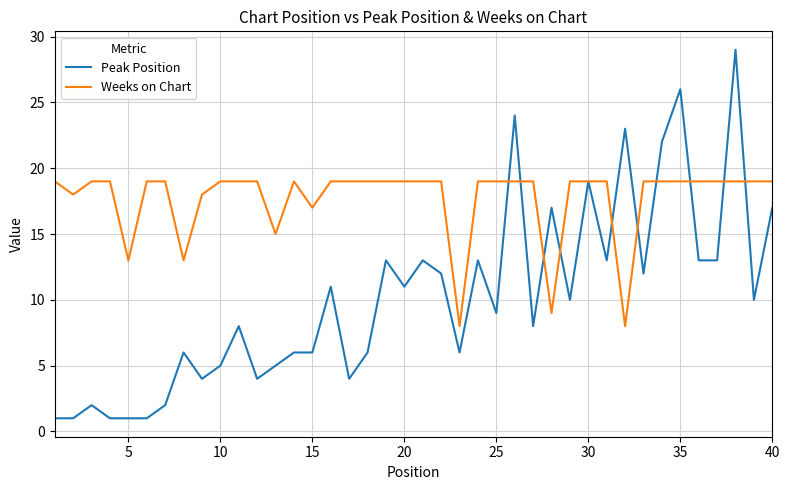

Reading right to left, what are all the values shown in this chart?

Peak Position: 17	10	29	13	13	26	22	12	23	13	19	10	17	8	24	9	13	6	12	13	11	13	6	4	11	6	6	5	4	8	5	4	6	2	1	1	1	2	1	1
Weeks on Chart: 19	19	19	19	19	19	19	19	8	19	19	19	9	19	19	19	19	8	19	19	19	19	19	19	19	17	19	15	19	19	19	18	13	19	19	13	19	19	18	19